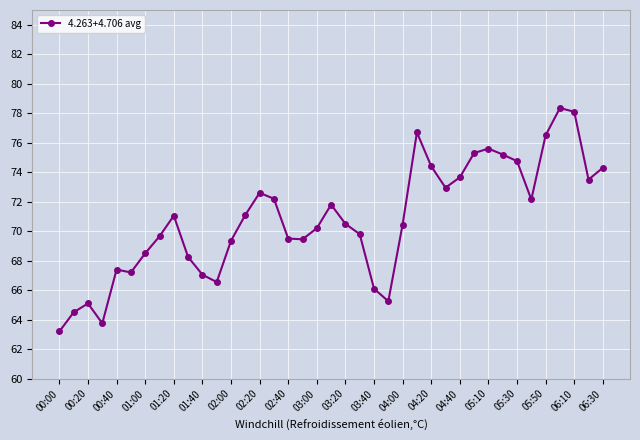

What is the average value?

70.8